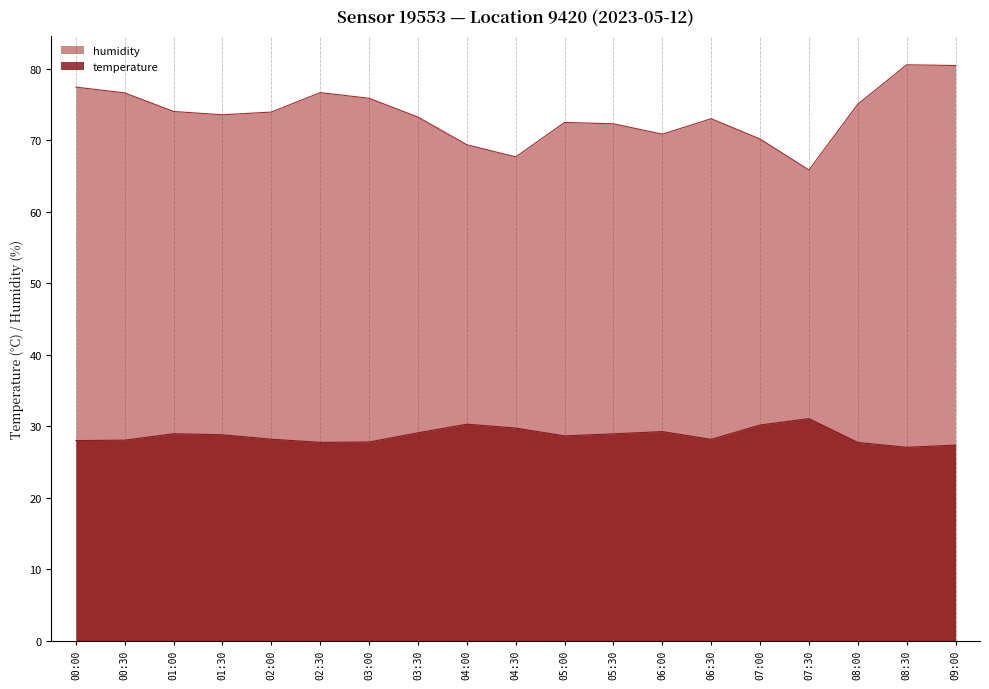

Reading right to left, what are all the values shown in this chart?

temperature: 27.3	27.0	27.7	31.0	30.1	28.1	29.2	28.9	28.6	29.7	30.3	29.1	27.8	27.7	28.2	28.8	28.9	28.0	28.0
humidity: 80.4	80.5	75.0	65.8	70.1	73.0	70.8	72.3	72.5	67.6	69.3	73.2	75.8	76.6	73.9	73.5	74.0	76.6	77.4